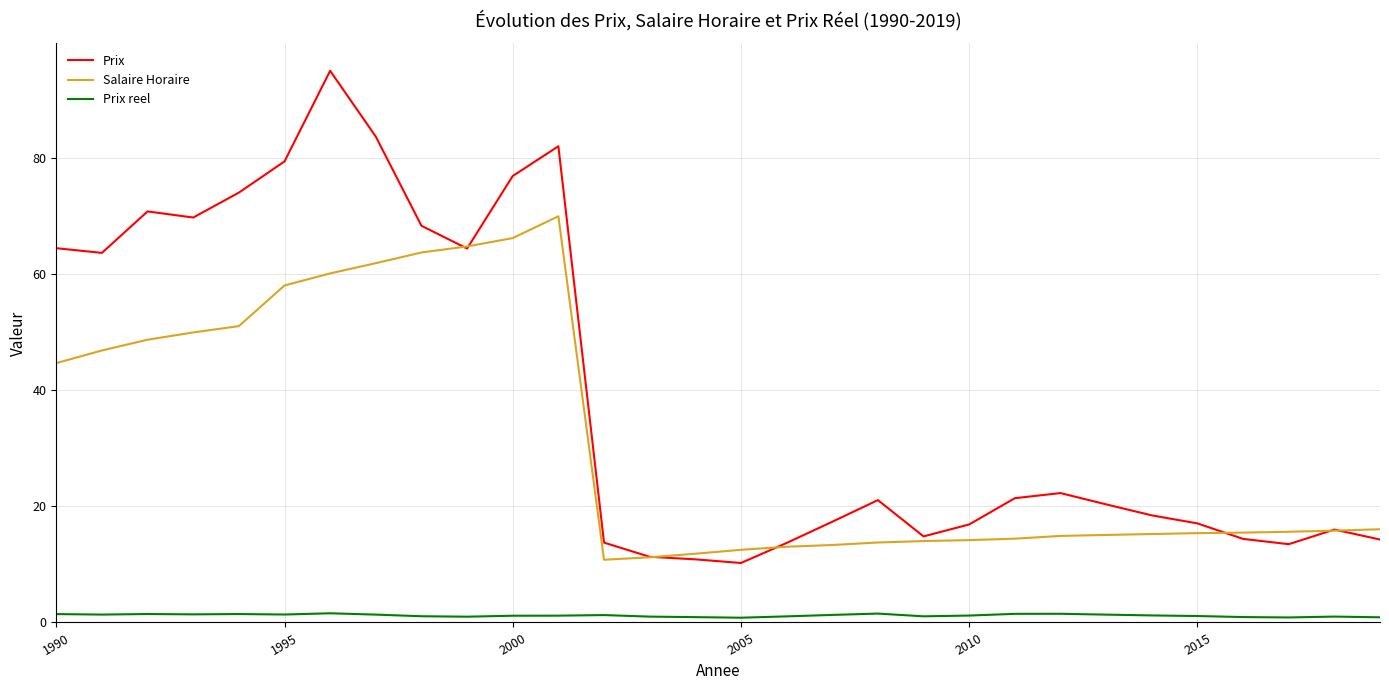

What is the sum of all Prix reel values?

36.3